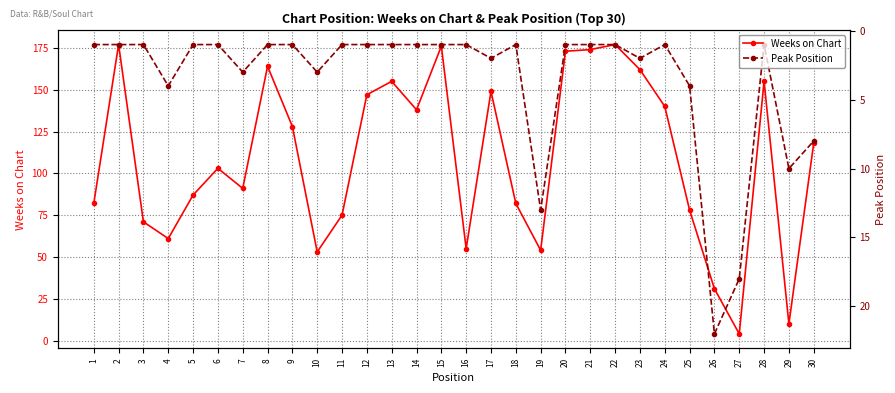

Which label corresponds to the smallest value in the chart?

1